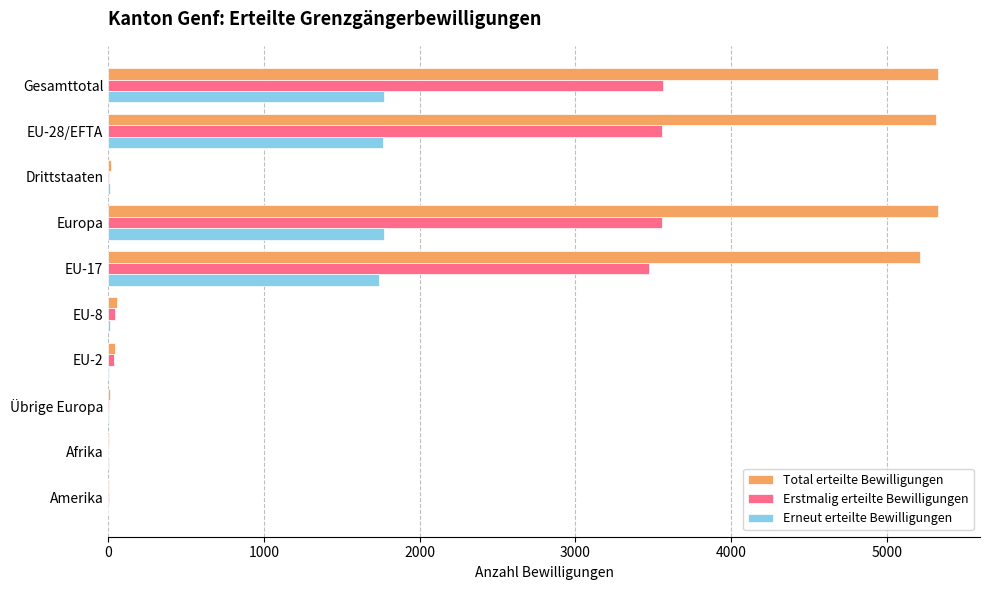

What is the sum of all Erstmalig erteilte Bewilligungen values?

14238